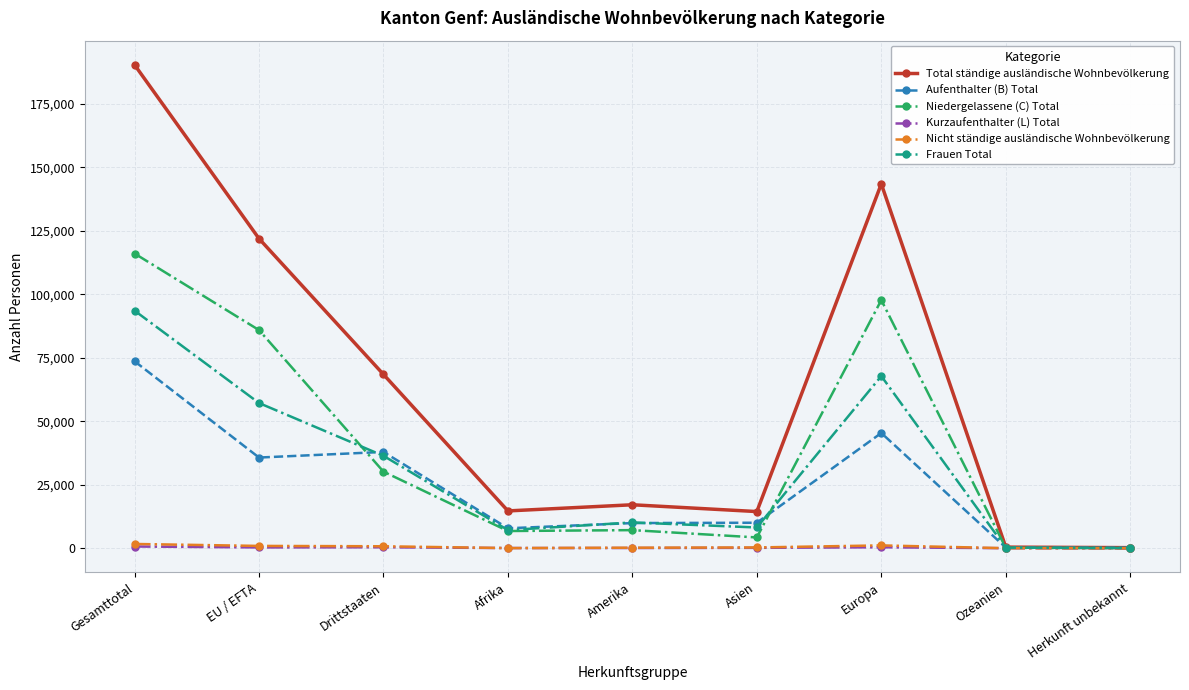

Is it true that Aufenthalter (B) Total equals 57133 at EU / EFTA?

False